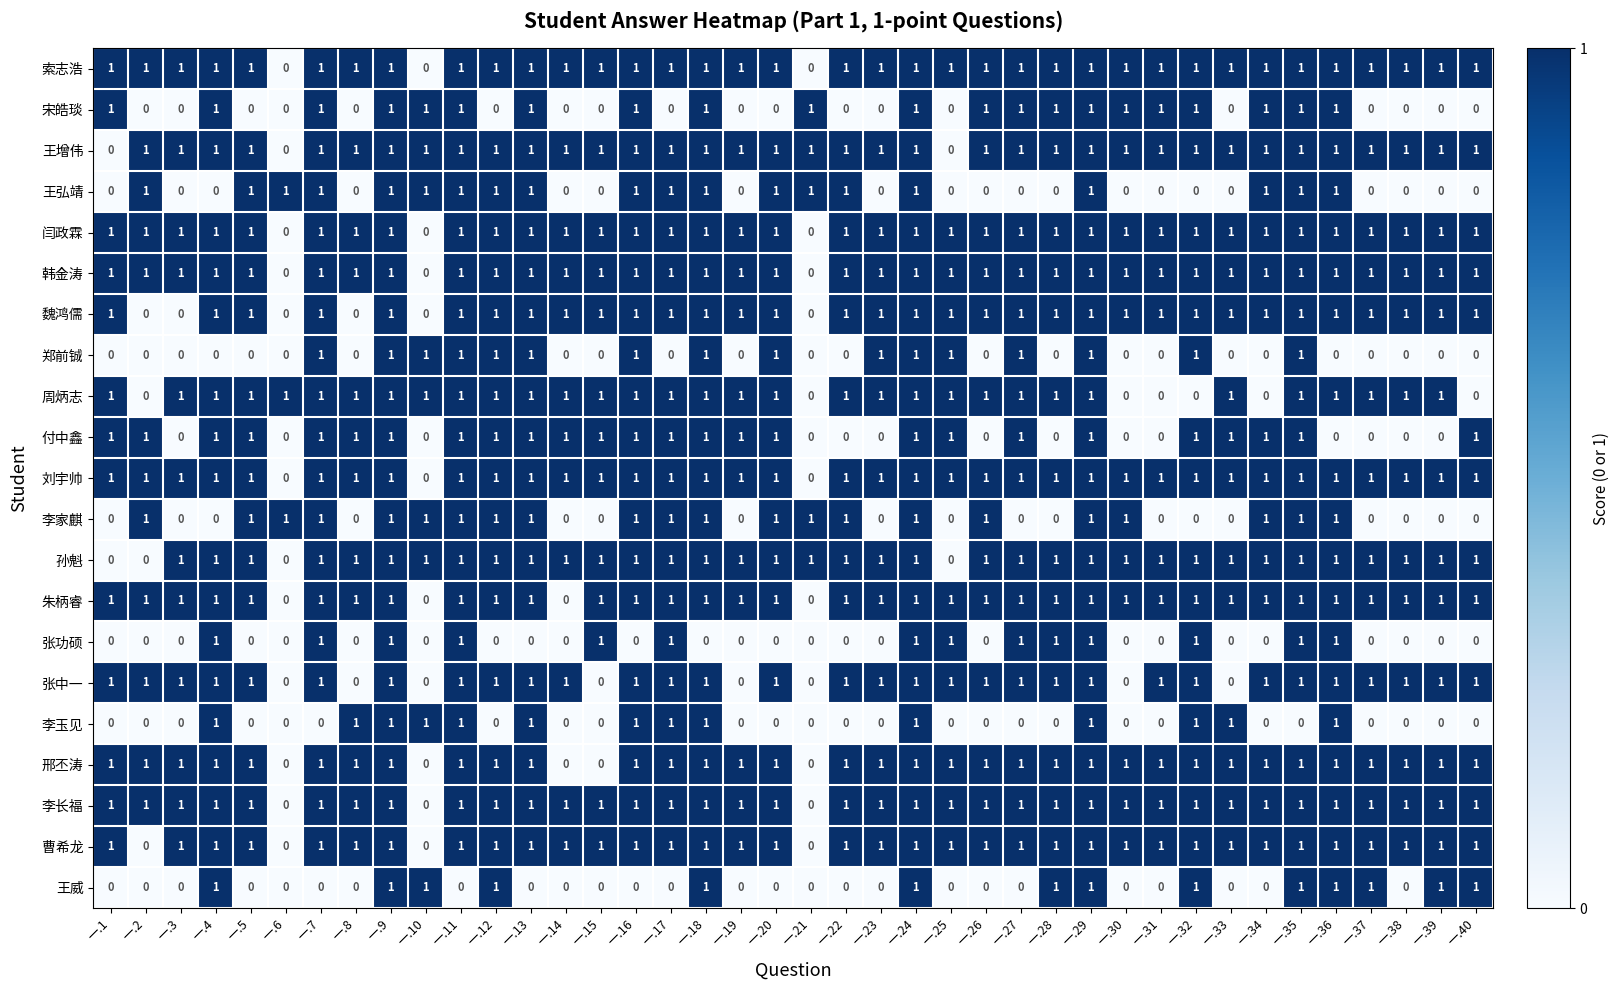

True or false: 李家麒 has a value of 1 at 一.20.

True